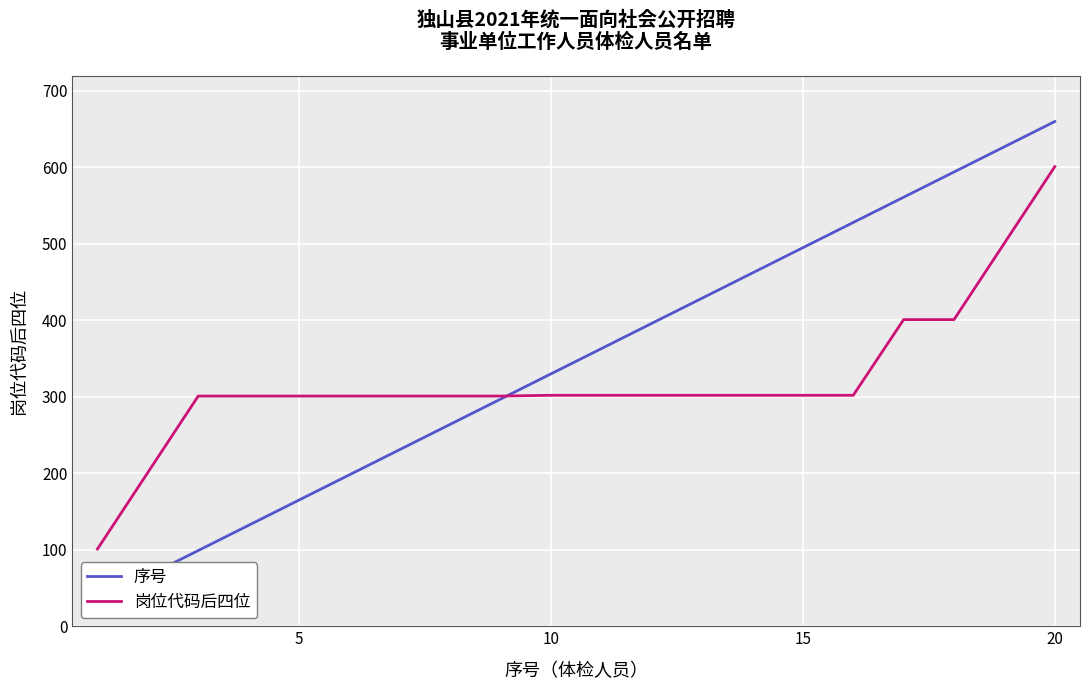

Does the chart display data point markers on the line(s)?

No